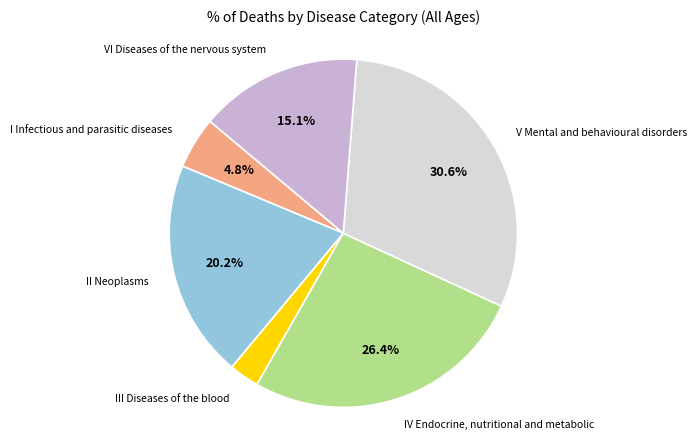

Is there any slice that represents more than half of the pie?

No